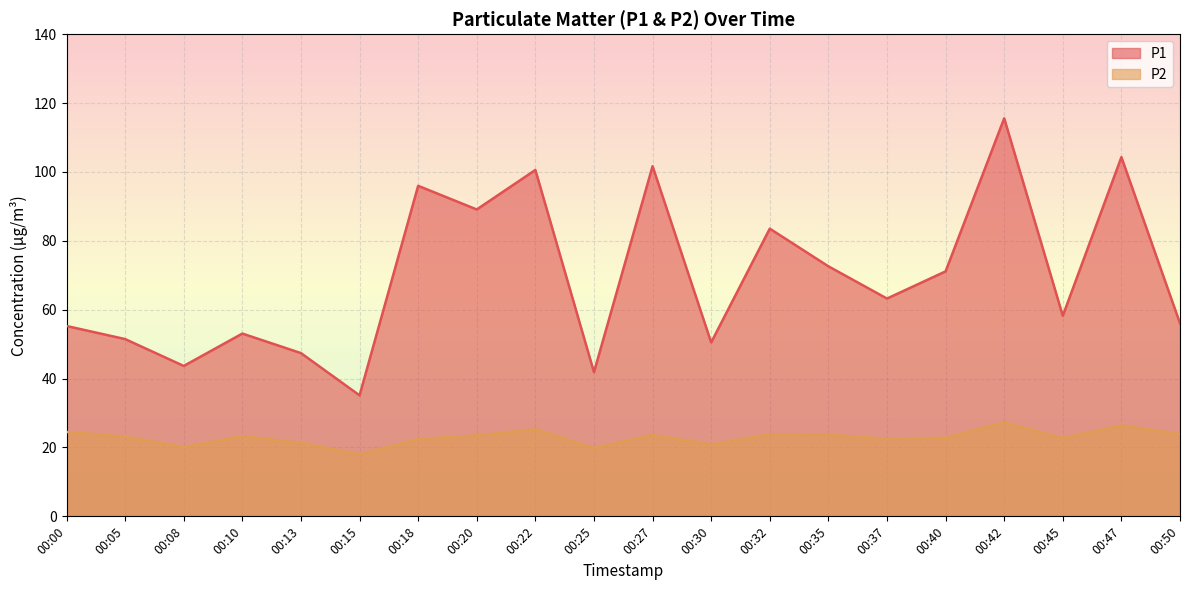

Read the P1 value at 00:50.

56.0